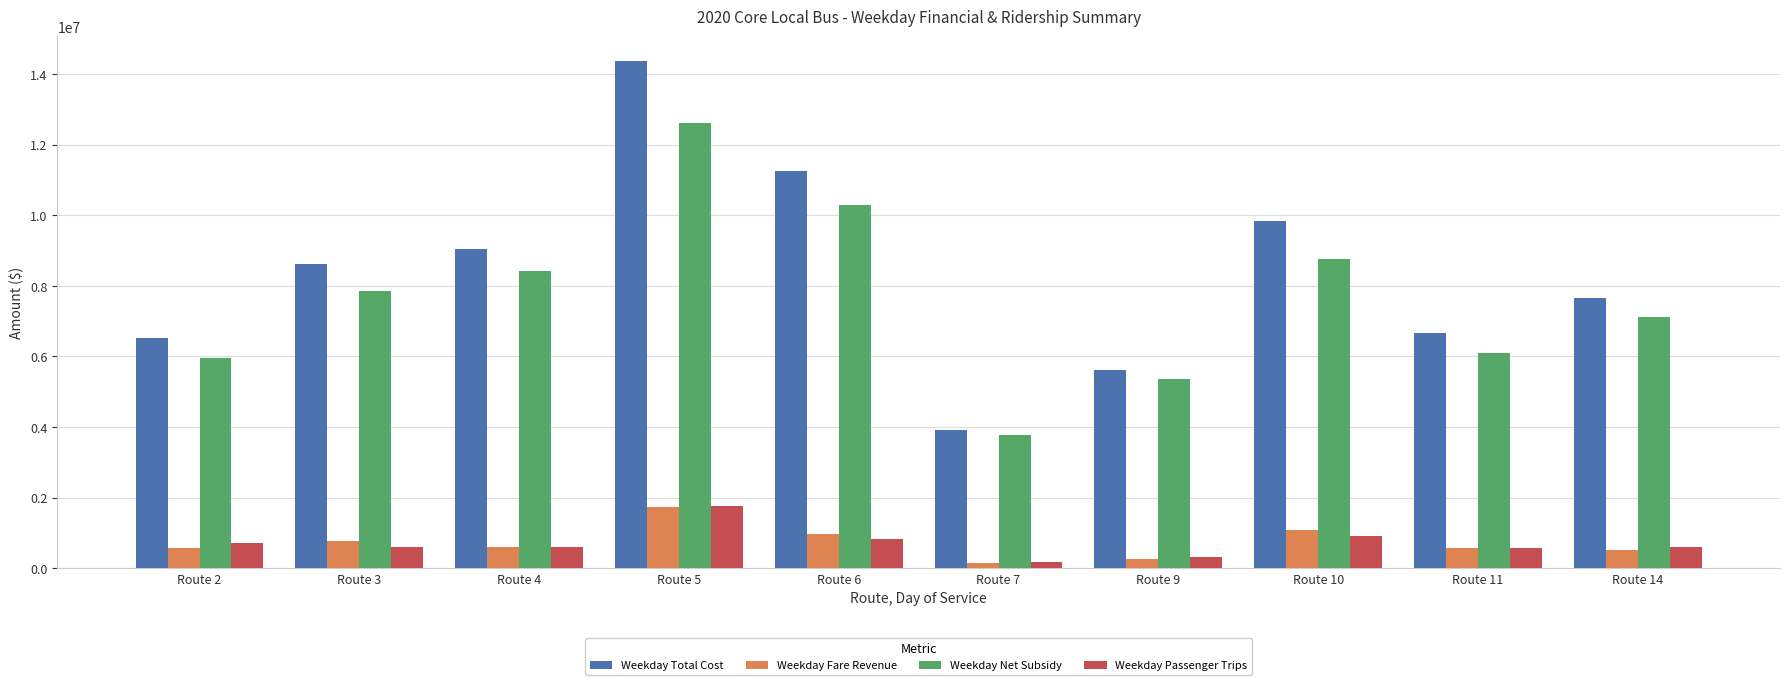

At which label is Weekday Fare Revenue closest to 946185?

Route 6